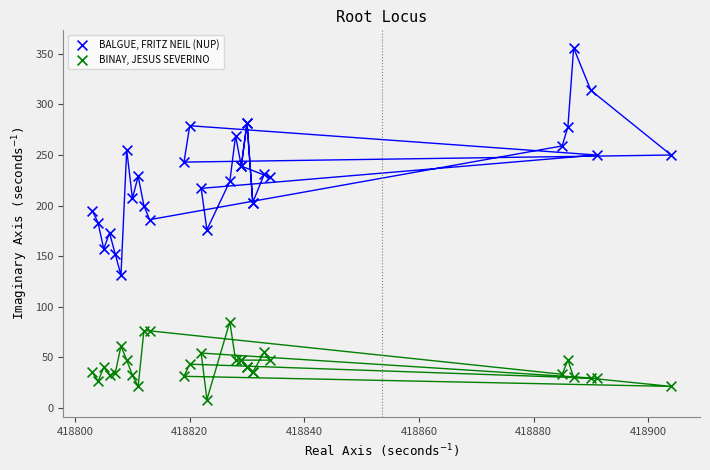

What are all the series names shown in the legend?

BALGUE, FRITZ NEIL (NUP), BINAY, JESUS SEVERINO